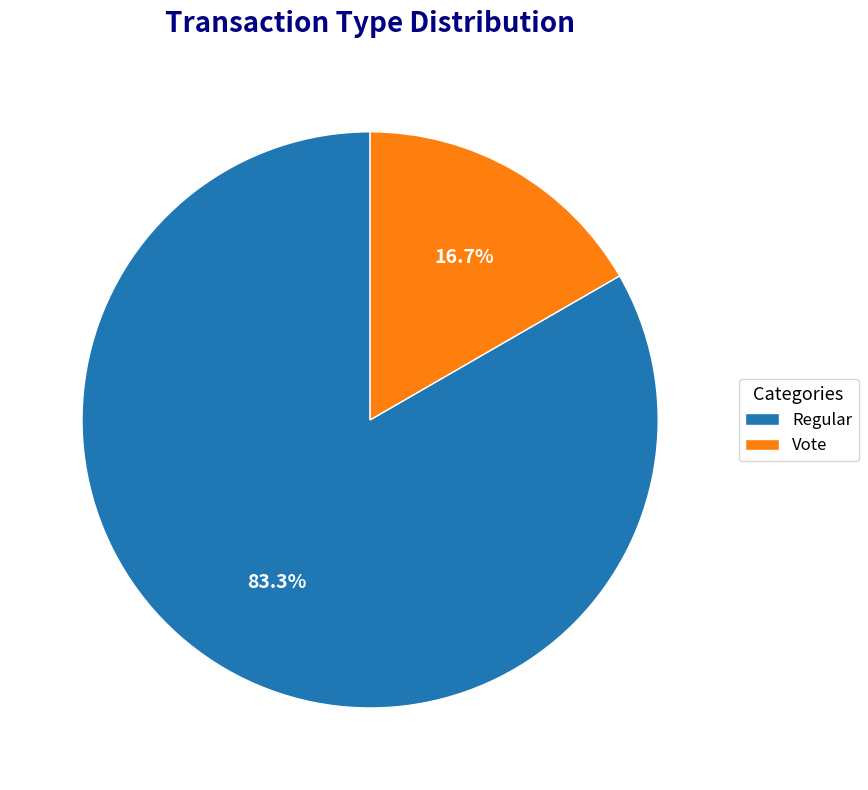

Which slice is the smallest?

Vote